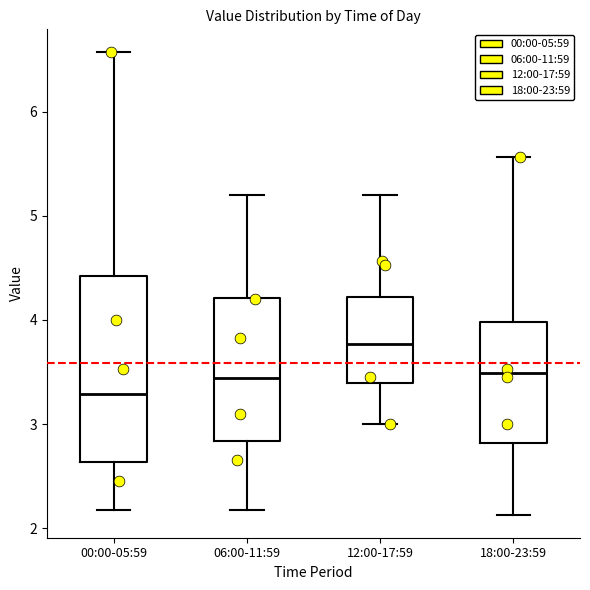

Reading left to right, read every box against the y-axis: the position of its median line, the range the box covers, and the ends of its whiskers. The values are not printed on the chart, so give them approximately, as read against the axis.

00:00-05:59: median 3.3, box 2.6 to 4.4, whiskers 2.2 to 6.6
06:00-11:59: median 3.4, box 2.8 to 4.2, whiskers 2.2 to 5.2
12:00-17:59: median 3.8, box 3.4 to 4.2, whiskers 3.0 to 5.2
18:00-23:59: median 3.5, box 2.8 to 4.0, whiskers 2.1 to 5.6